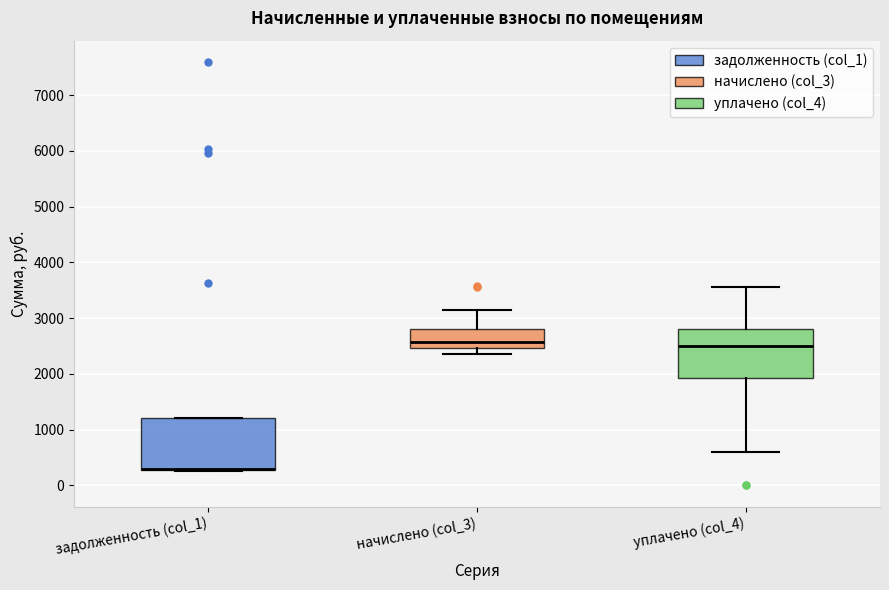

Where is the upper edge of the box for начислено (col_3) on the y-axis? The values are not printed on the chart, so give them approximately, as read against the axis.

2800